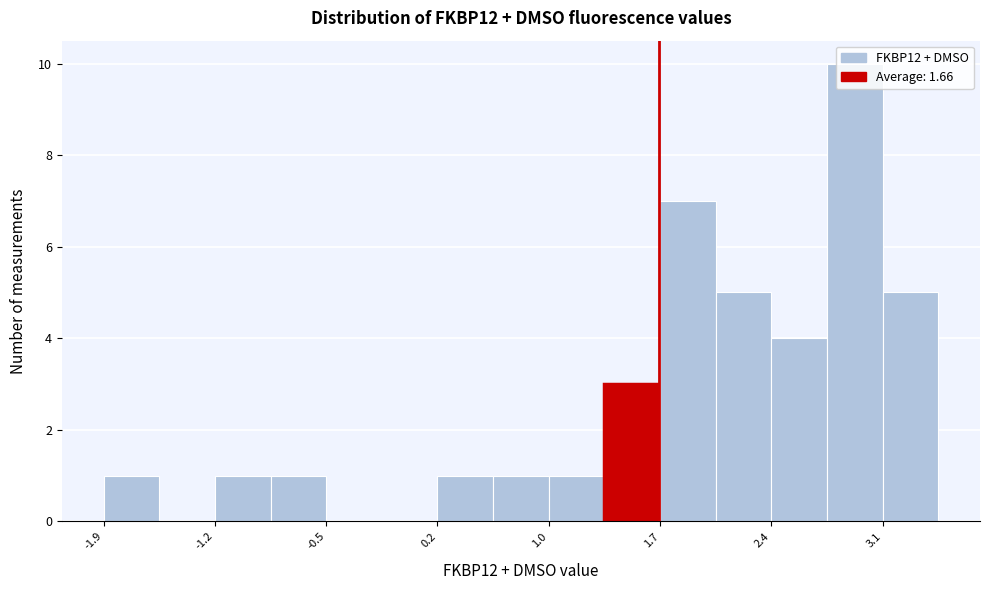

Around what value on the x-axis is the tallest bar? Give the approximate position of its centre, as read against the axis.

2.9